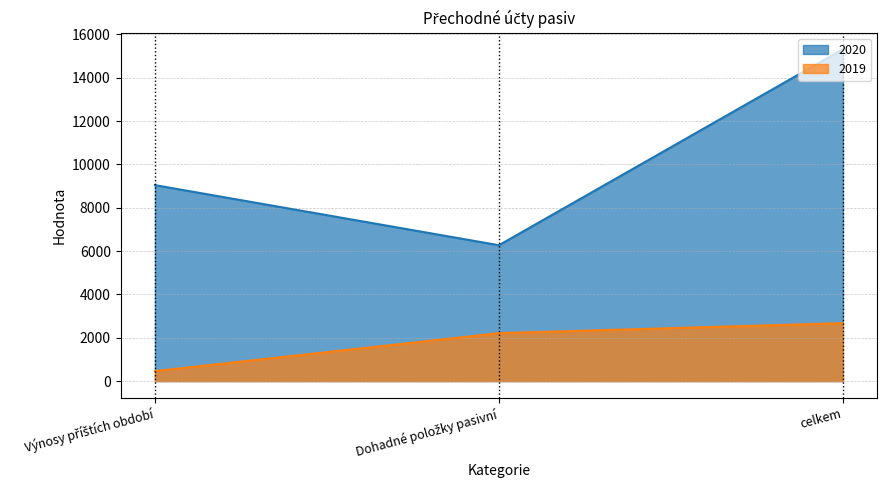

Which category has the highest value in the 2019 series?

celkem